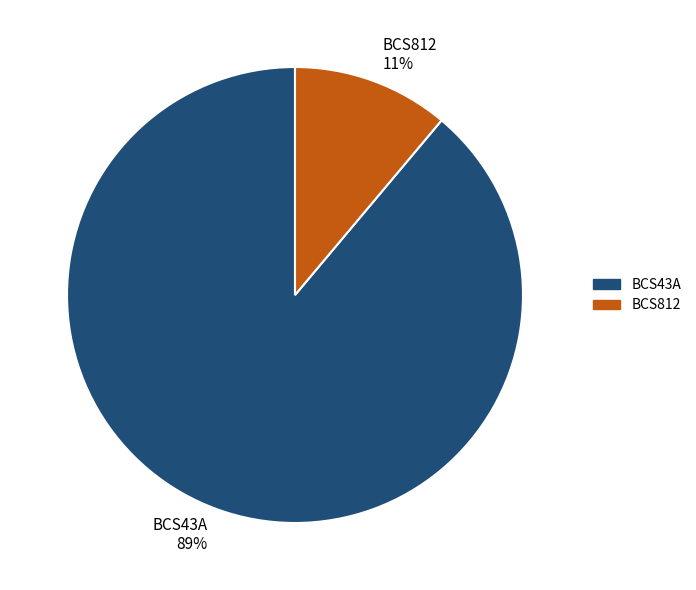

Count the number of slices in the pie.

2